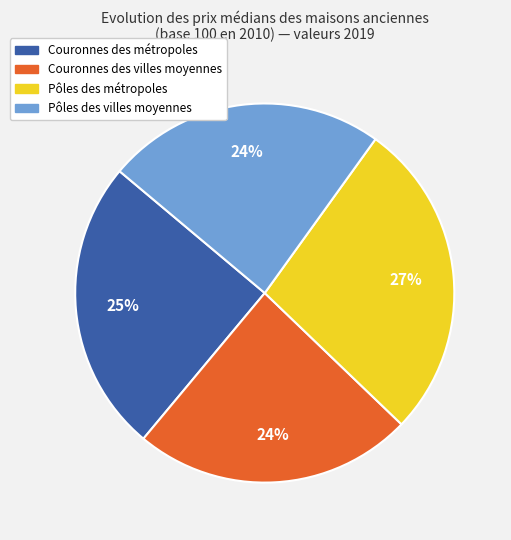

How many segments does this pie chart have?

4